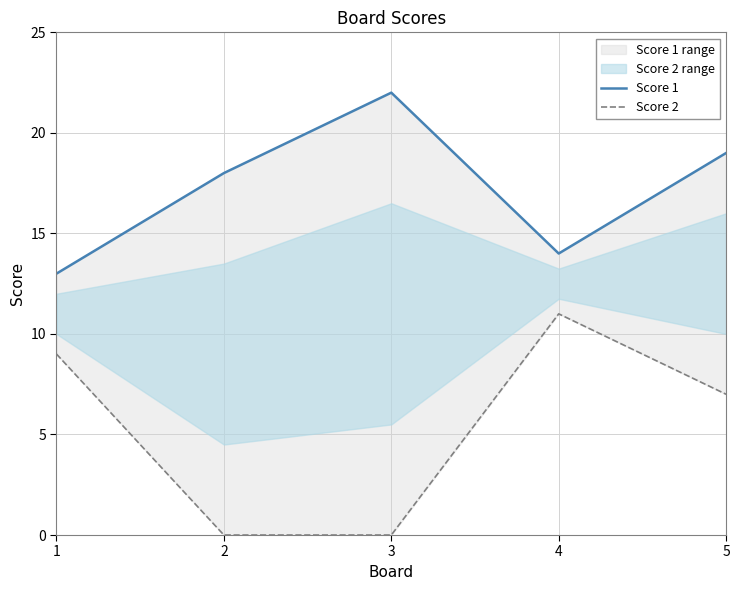

Where is the first local minimum for Score 1?

4